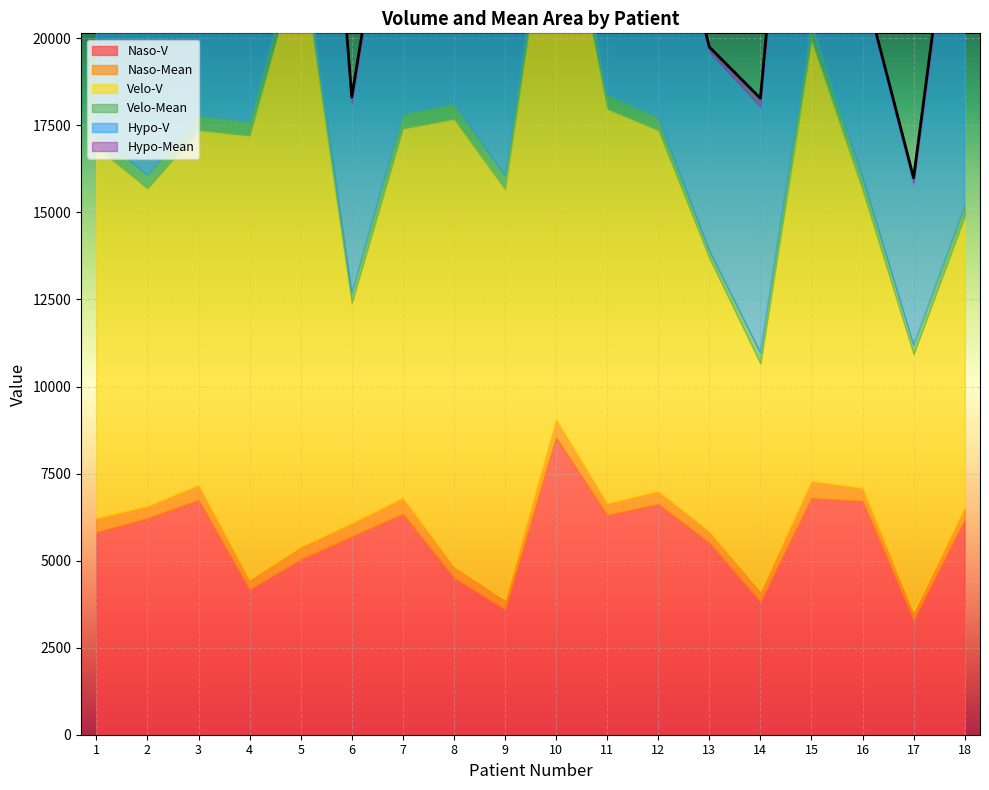

How many interior local peaks does the Hypo-V series have?

4